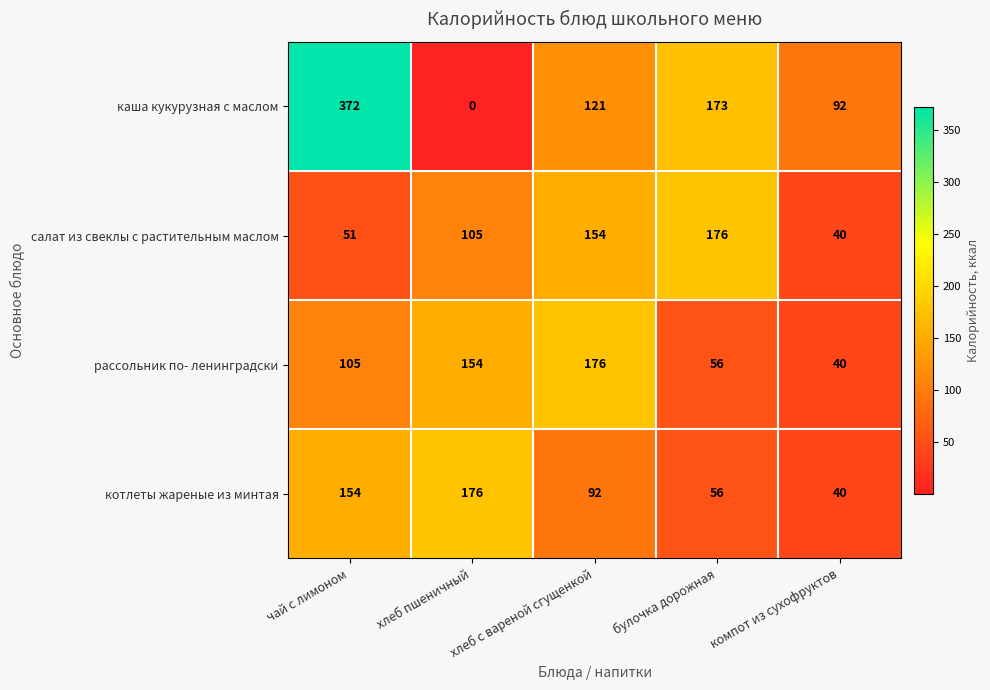

How many values in каша кукурузная с маслом are above zero?

4